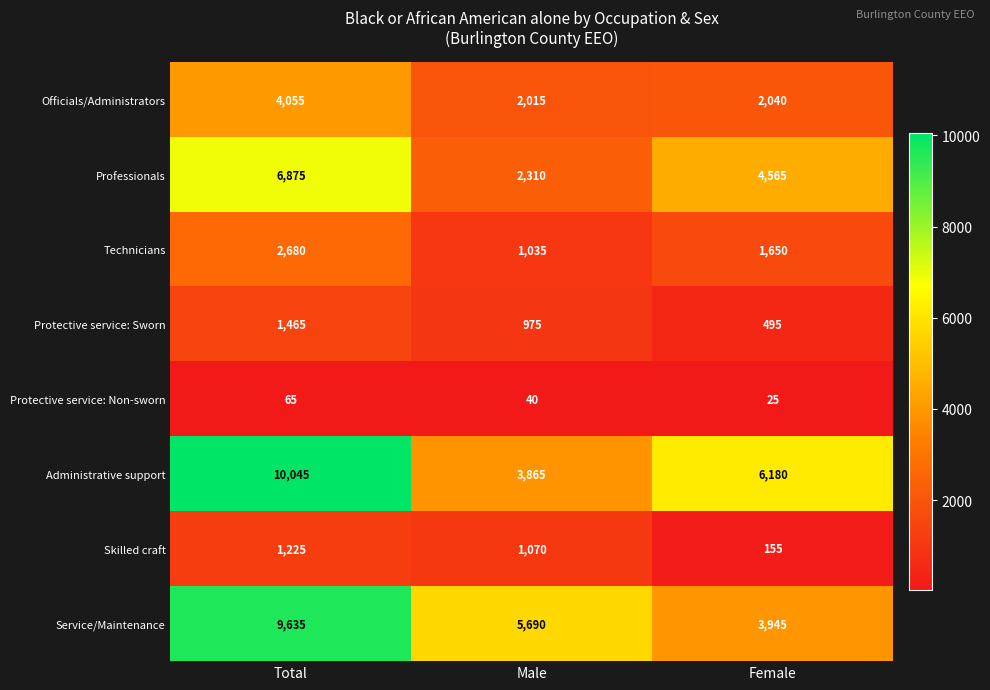

What is the average value of the Professionals series?

4583